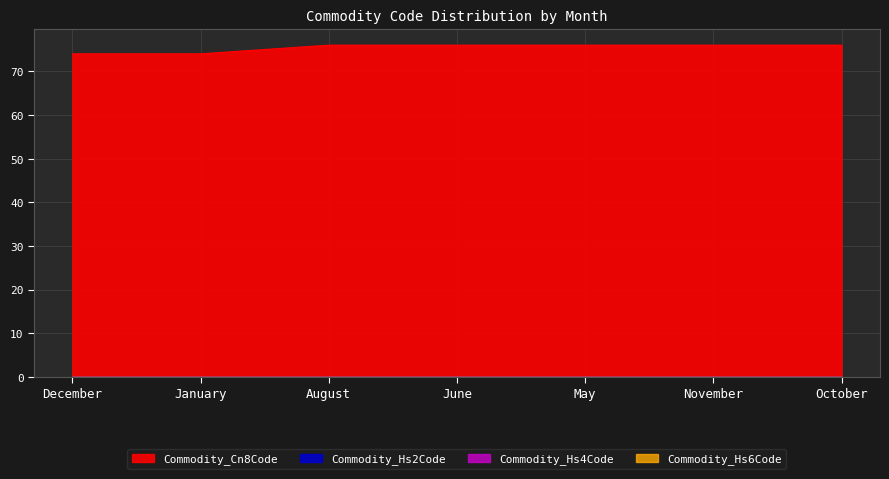

At which label does Commodity_Cn8Code reach its peak?

August